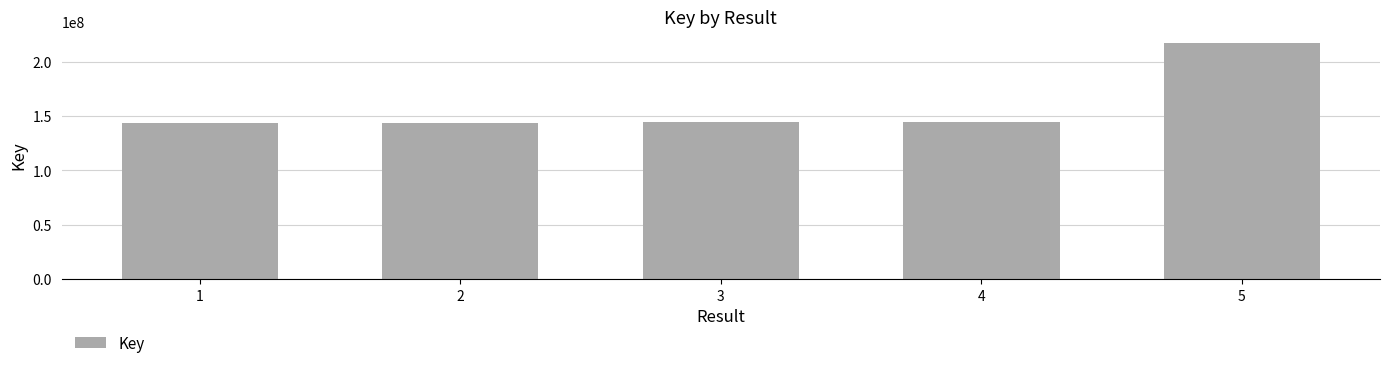

What is the value of the 1st bar from the left?

143792359